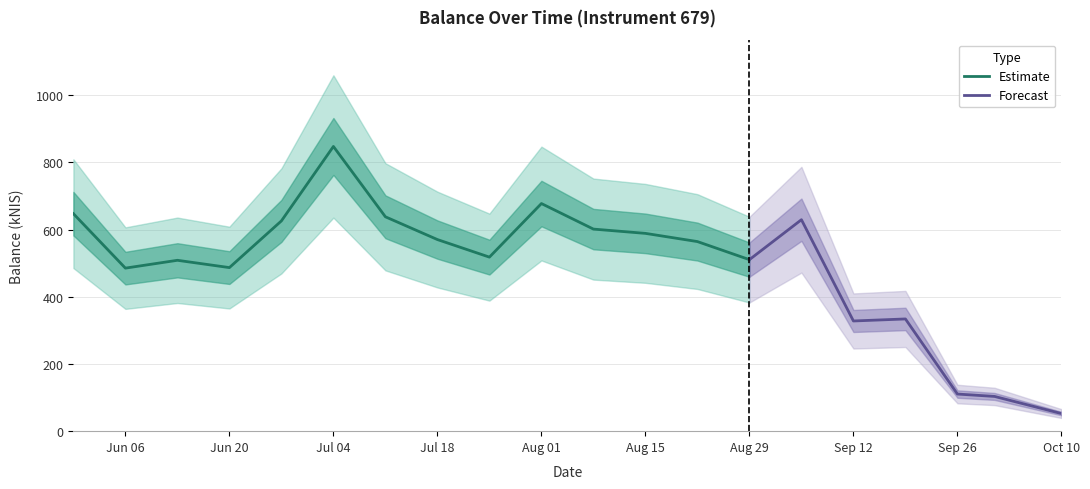

What is the difference between the values at 2024-07-18 and 2024-07-25?

52.3